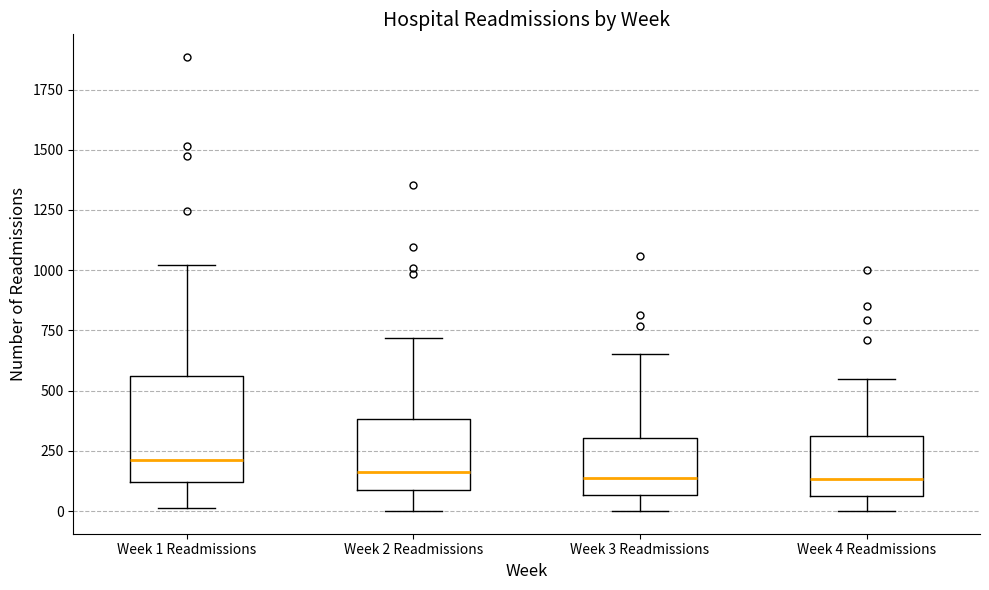

Comparing the boxes themselves (not the whiskers), which one is the tallest?

Week 1 Readmissions